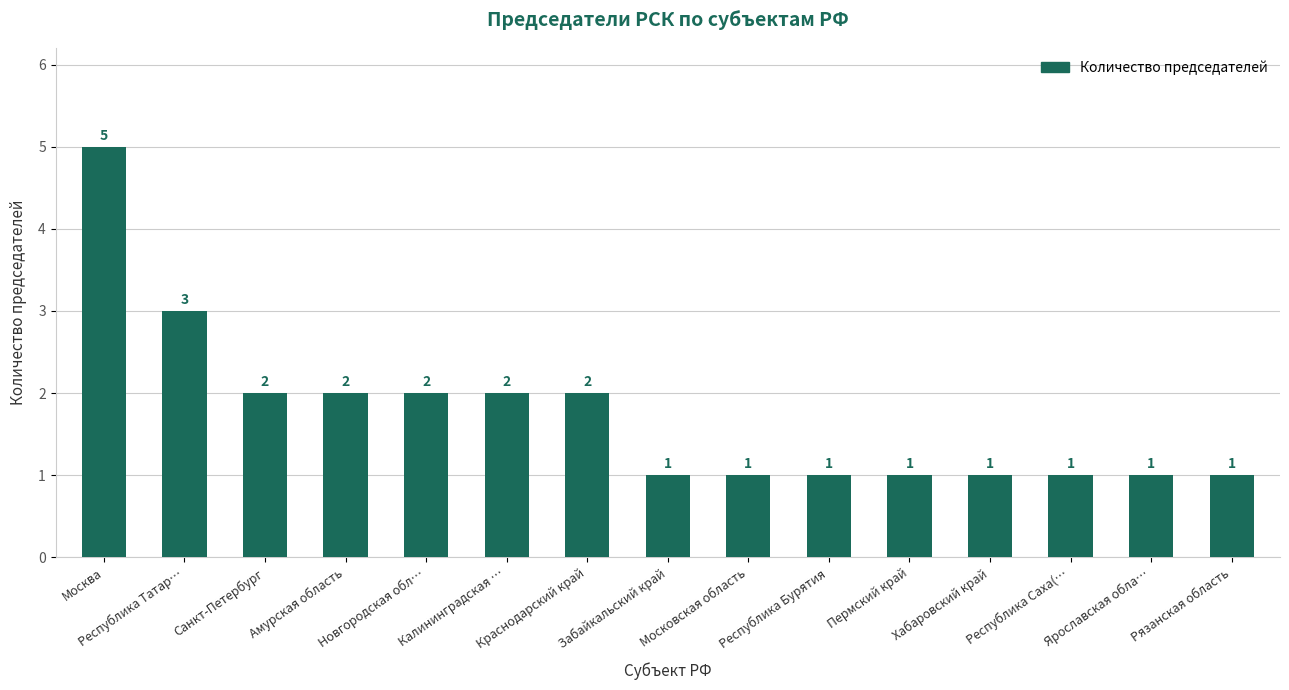

Which category has the highest value across all series?

Москва